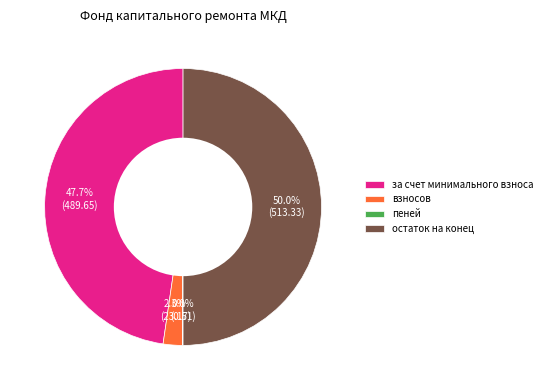

Which category has the biggest portion of the pie?

остаток на конец